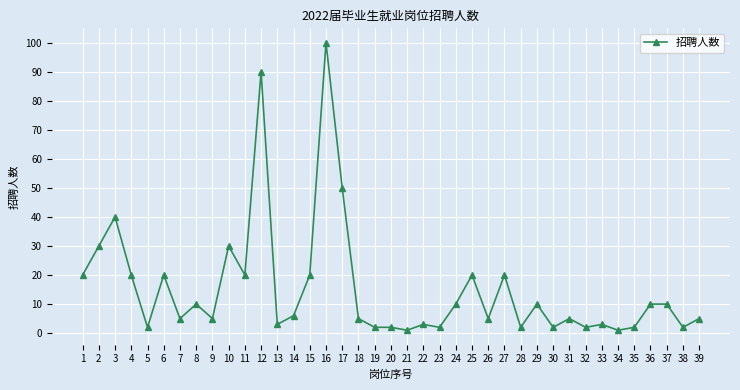

What is the difference between the maximum and minimum values?

99